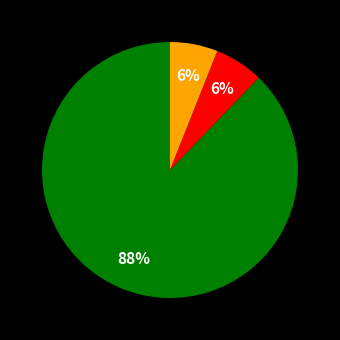

Does any single category account for the majority?

Yes